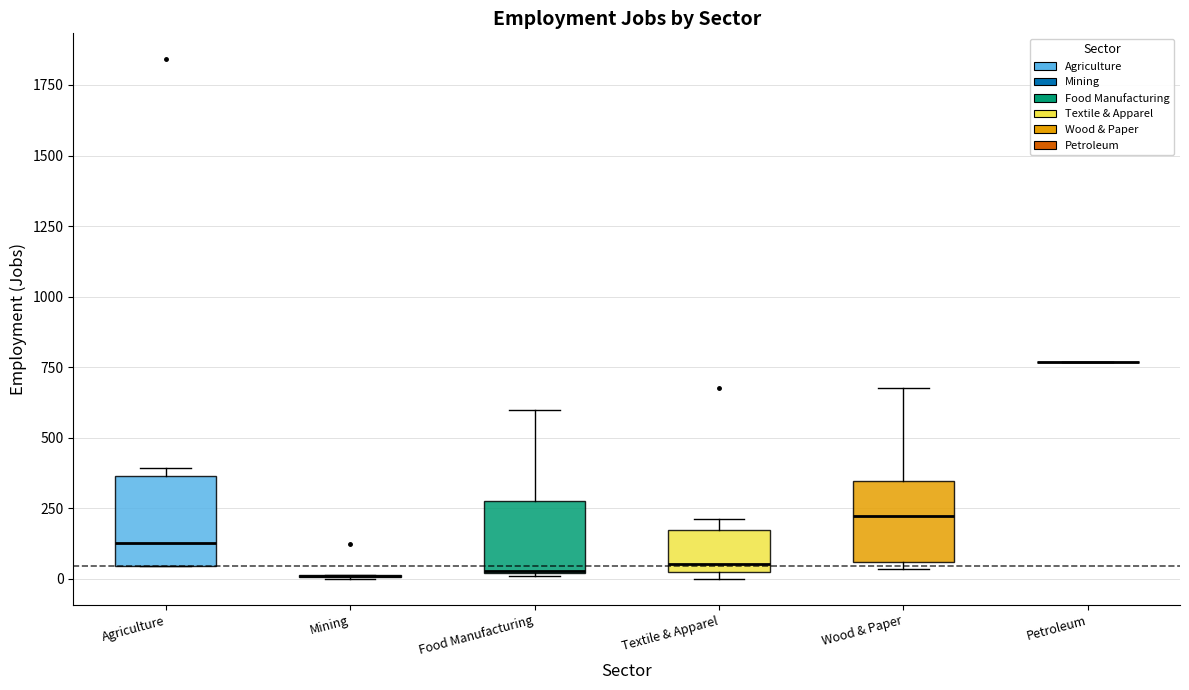

Reading left to right, read every box against the y-axis: the position of its median line, the range the box covers, and the ends of its whiskers. The values are not printed on the chart, so give them approximately, as read against the axis.

Agriculture: median 150, box 50 to 350, whiskers 50 to 400
Mining: box collapsed to a line at 0, whiskers 0 to 0
Food Manufacturing: median 50 (drawn on the box's lower edge), box 0 to 300, whiskers 0 to 600
Textile & Apparel: median 50 (just above the box's lower edge), box 50 to 150, whiskers 0 to 200
Wood & Paper: median 200, box 50 to 350, whiskers 50 (just below the box's lower edge) to 700
Petroleum: box collapsed to a line at 750, whiskers 750 to 750